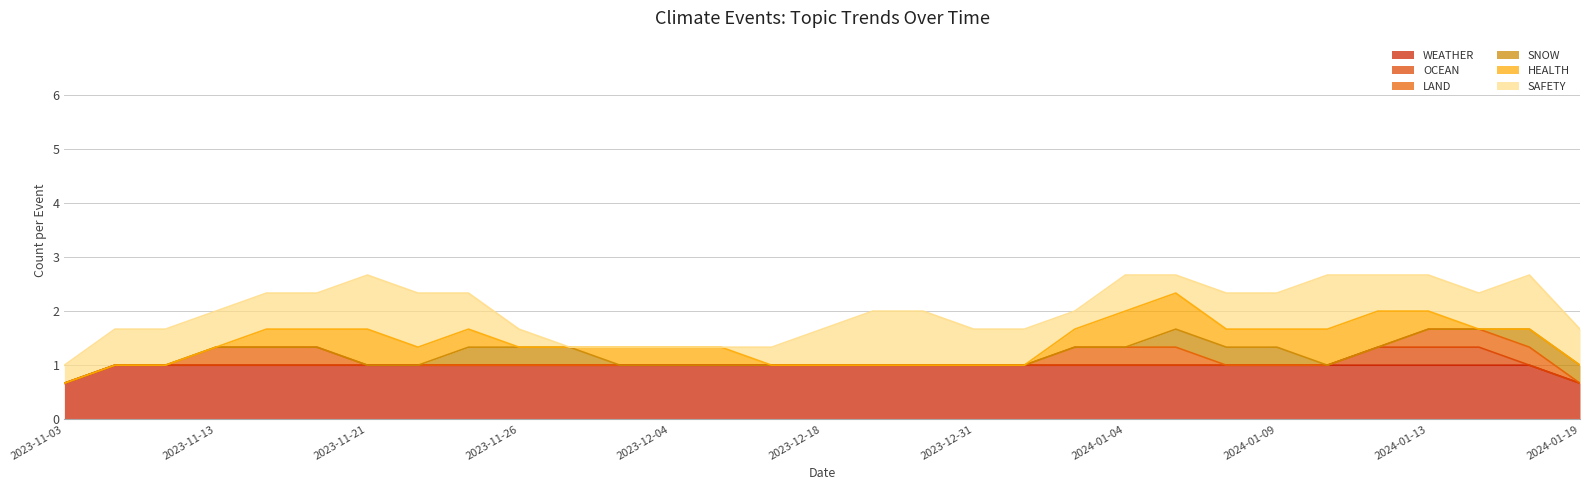

Does the chart have visible grid lines?

Yes